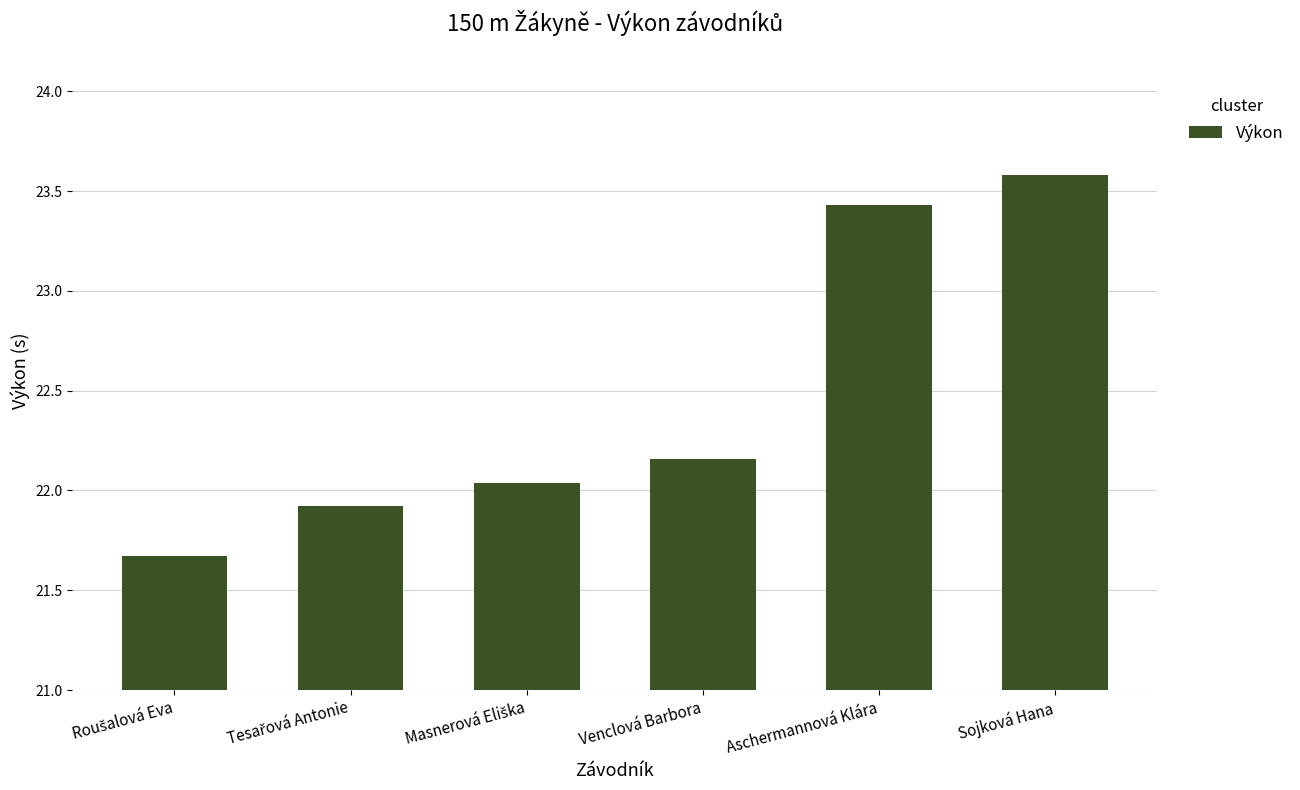

What is the value of the 2nd bar from the left?

21.9